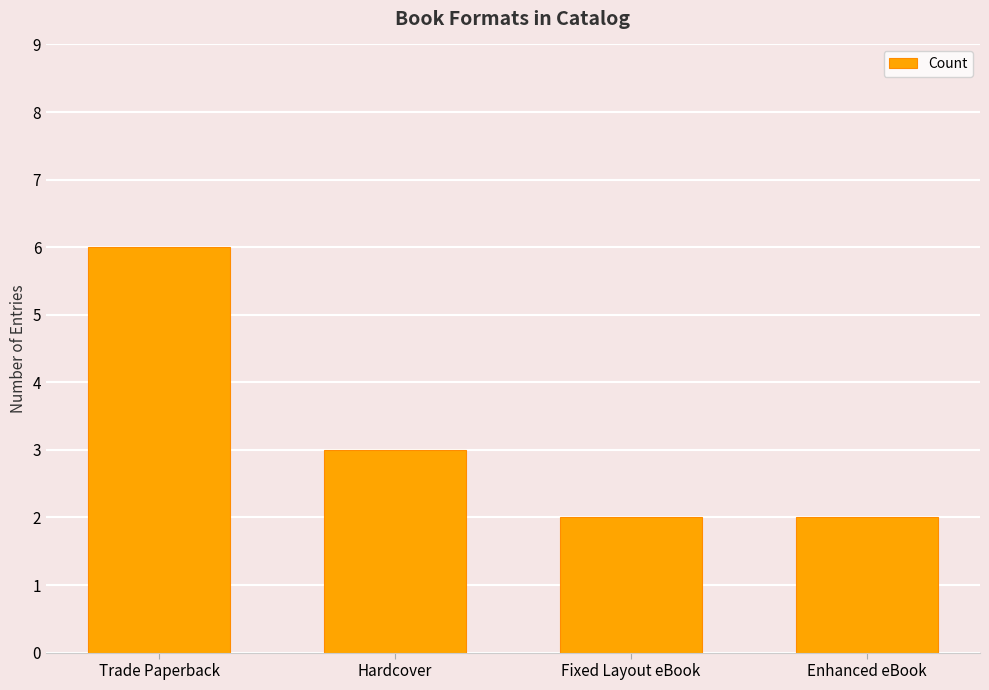

Reading right to left, list all the values displayed in this chart.

2	2	3	6